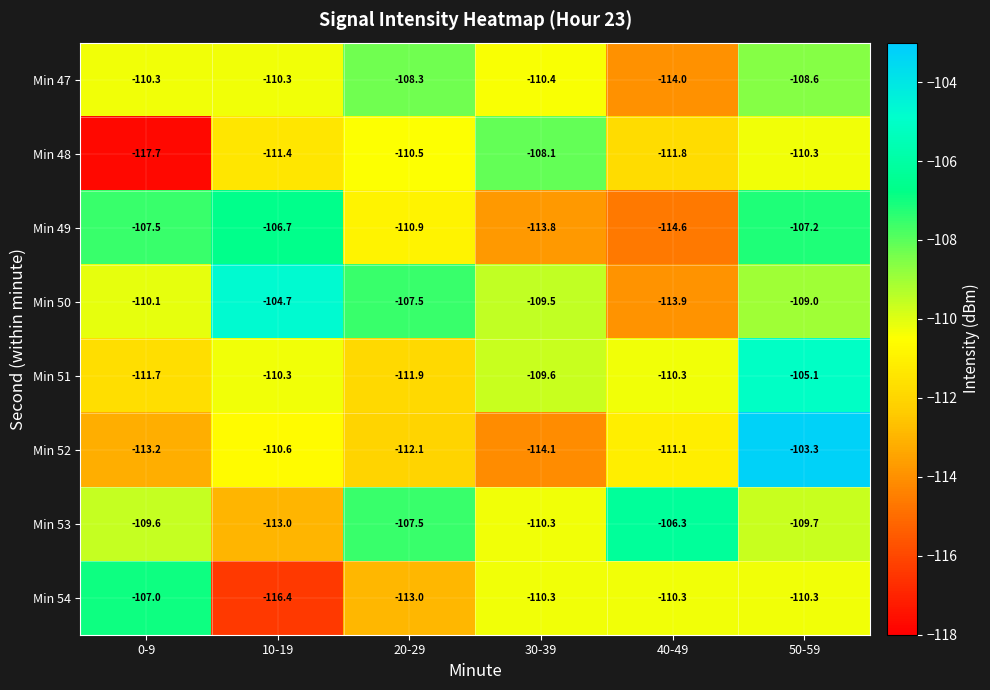

Which series has the largest total across all categories?

Min 50